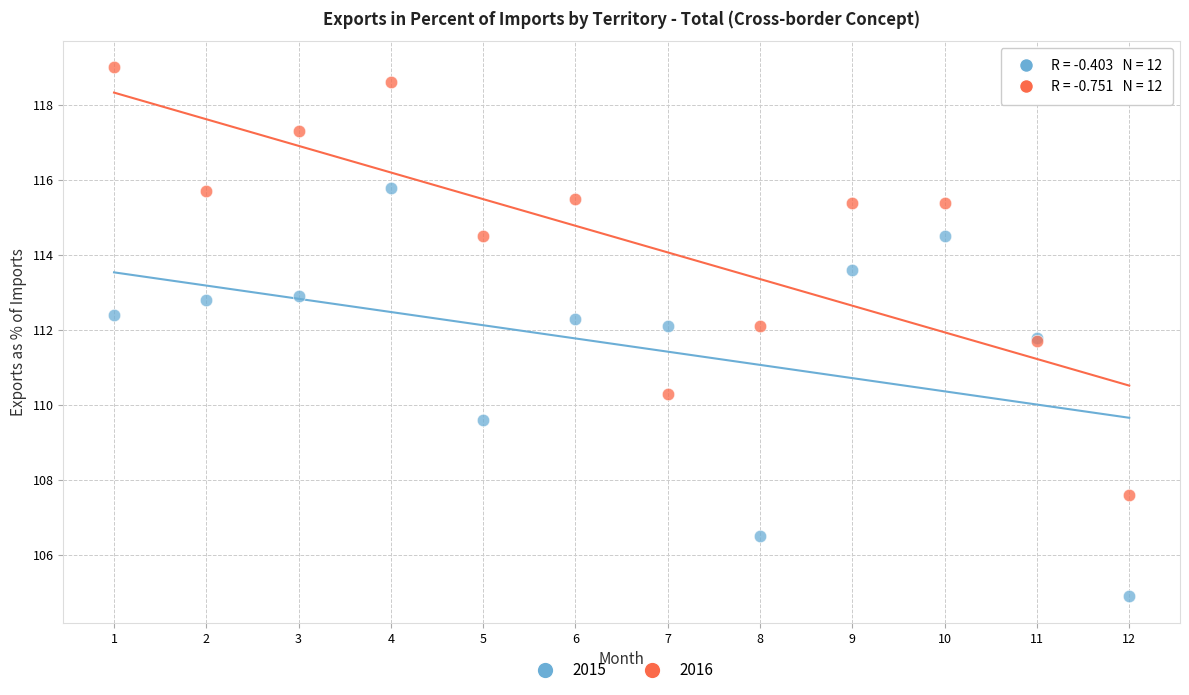

Which series has the widest spread of Y values?

2016